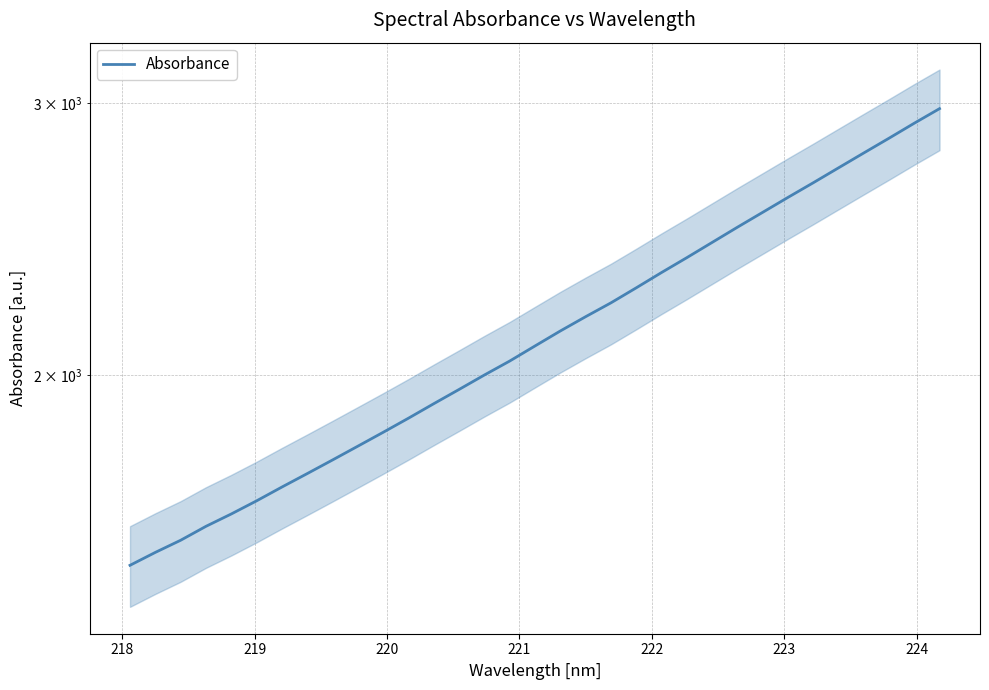

The chart shows a value of 3258.9 at 10. True or false?

False